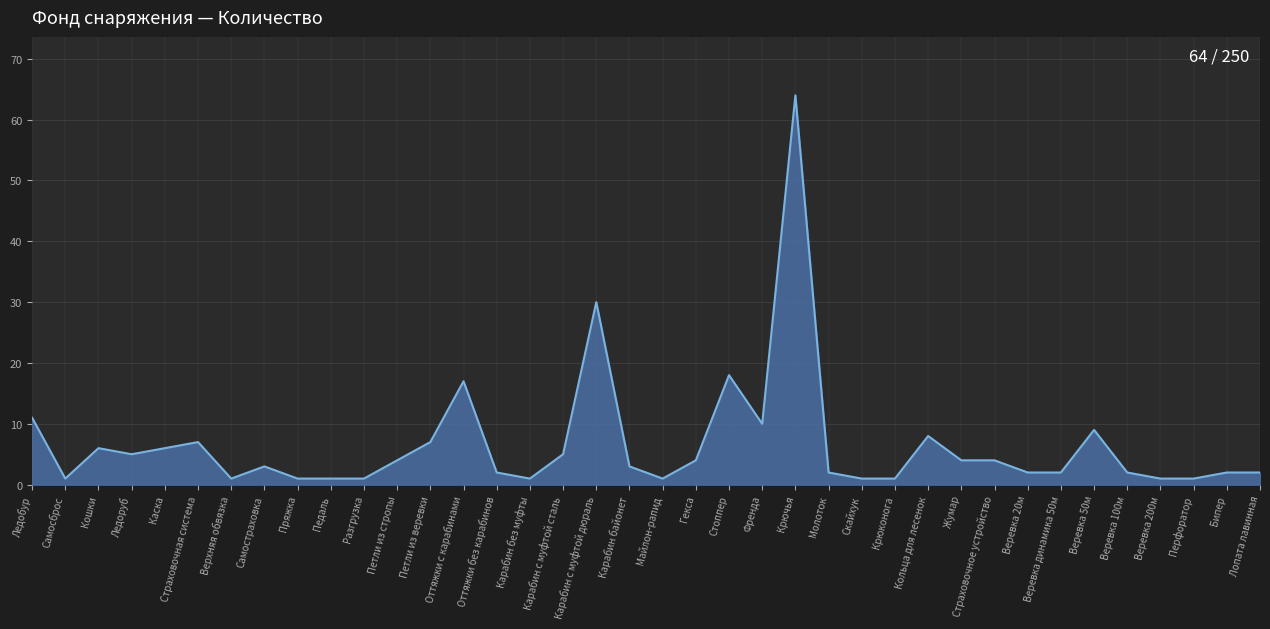

The chart shows a value of 1 at Крюконога. True or false?

True